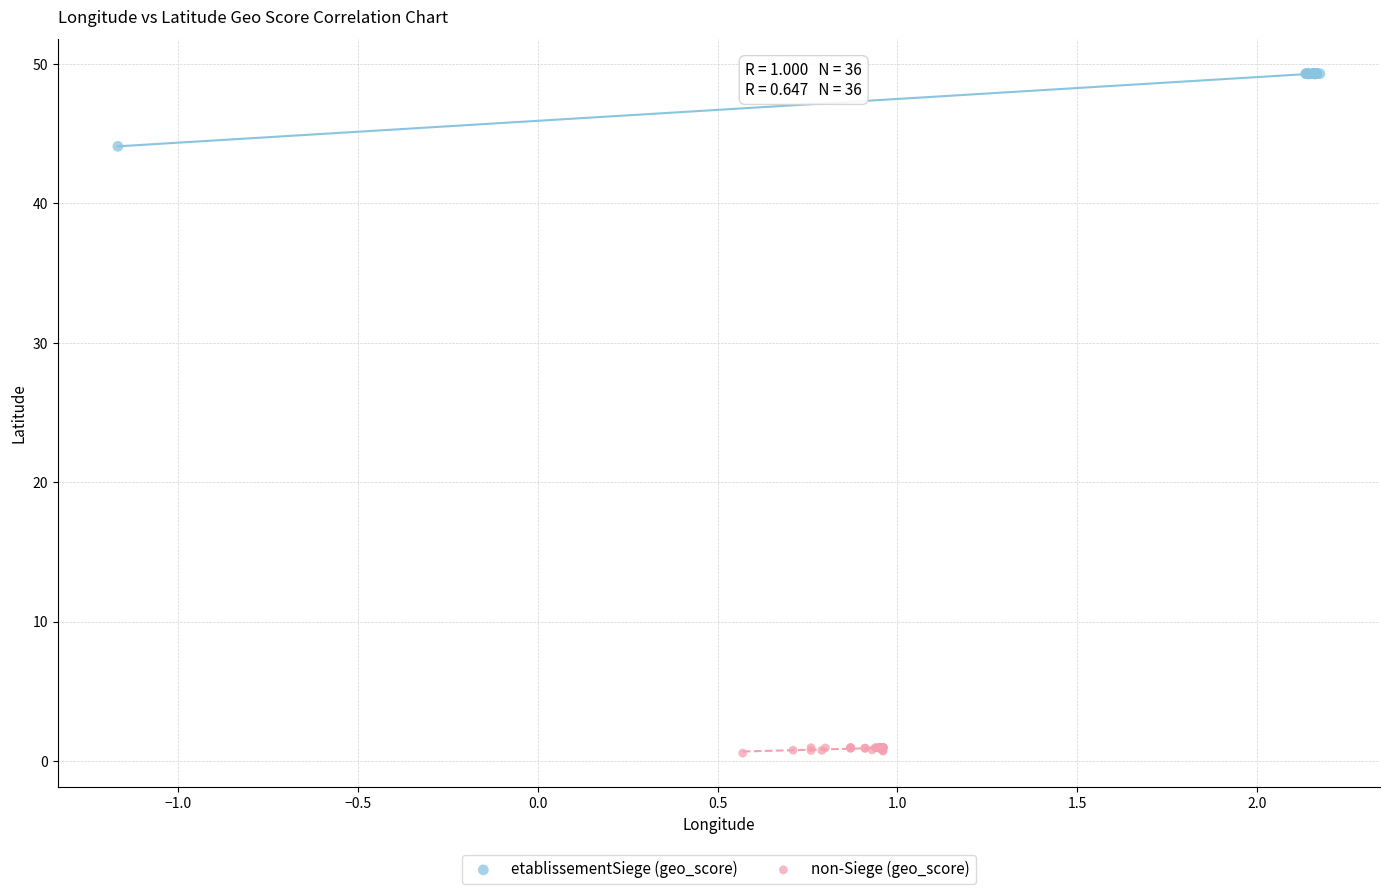

Which series has the widest spread of Y values?

etablissementSiege (geo_score)